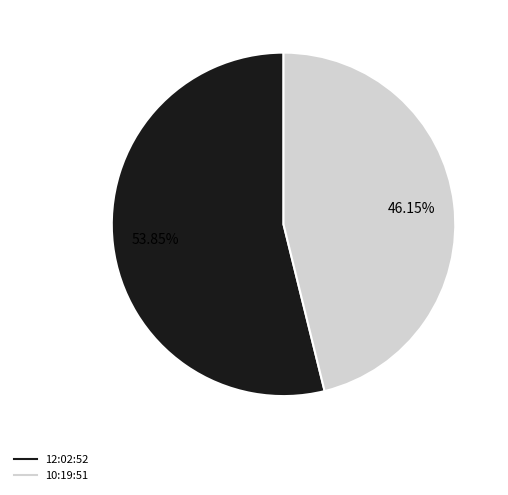

To the nearest percent, what is the average slice percentage?

50%